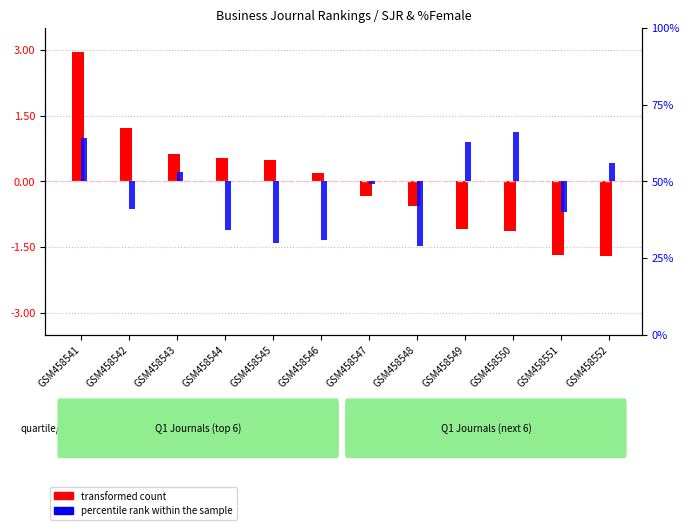

List the labels in order of percentile rank within the sample value, smallest first.

GSM458548, GSM458545, GSM458546, GSM458544, GSM458551, GSM458542, GSM458547, GSM458543, GSM458552, GSM458549, GSM458541, GSM458550